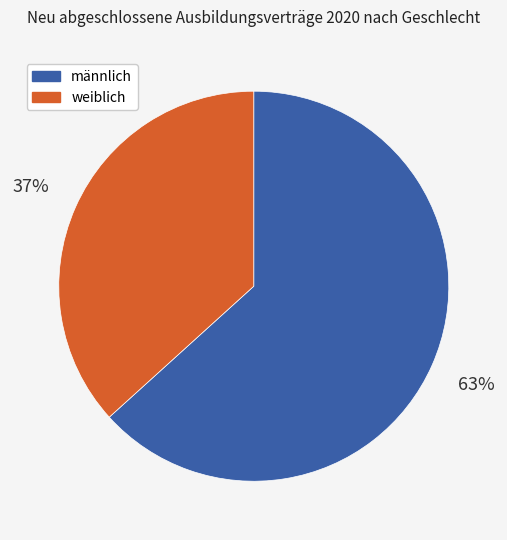

Is there any slice that represents more than half of the pie?

Yes